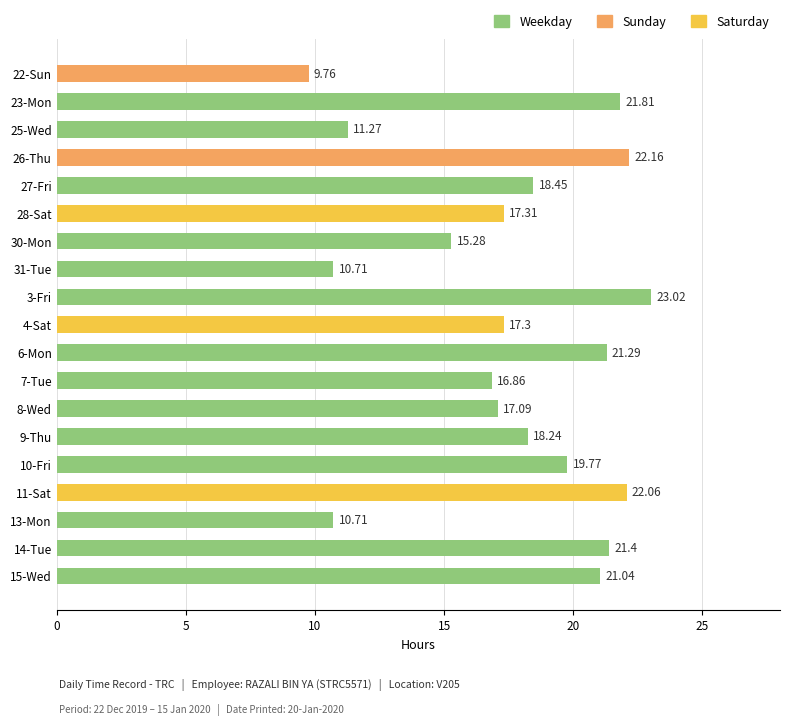

What is the change in value from 15-Wed to 22-Sun?

-11.3